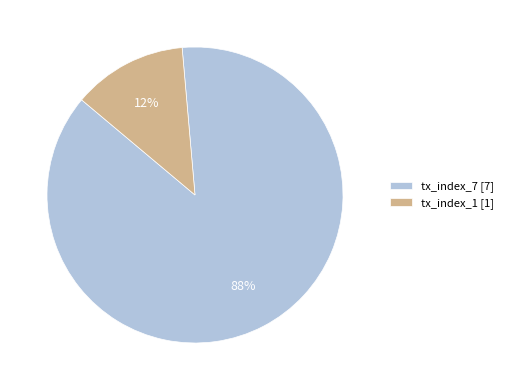

Combined, do tx_index_7 and tx_index_1 account for over 50%?

Yes